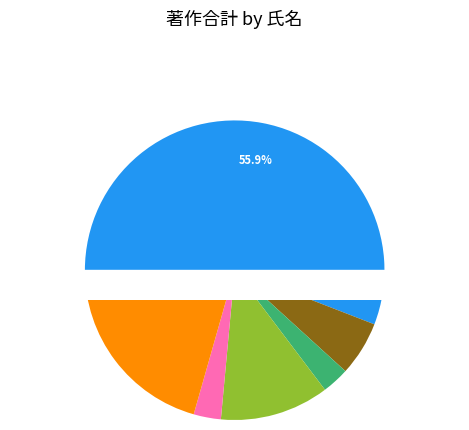

What percentage do 六車 直樹 and 長谷 栄治 together represent?

23.5%